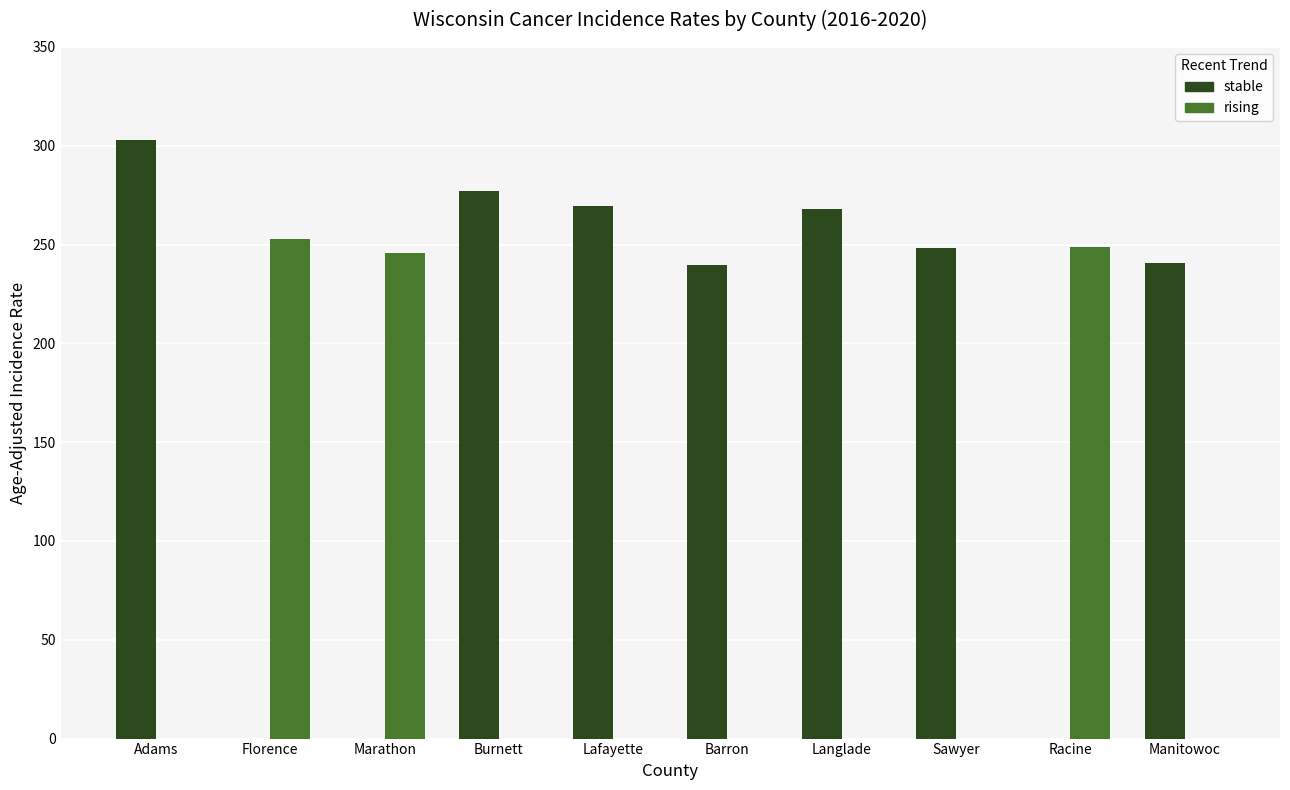

The value of stable at Adams is 303.1. True or false?

True